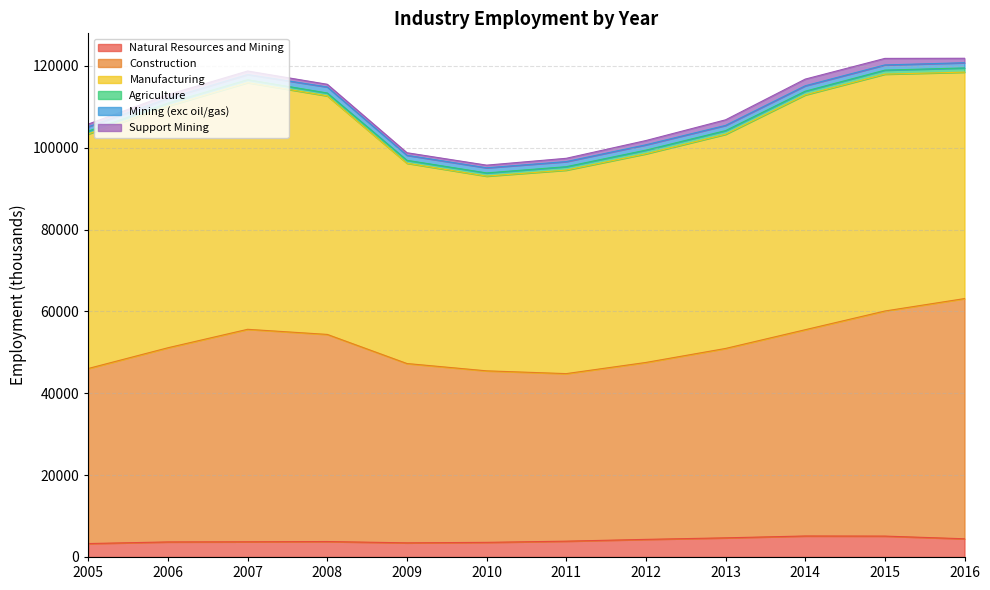

Rank the series at 2013 from lowest to highest value.

Agriculture, Mining (exc oil/gas), Support Mining, Natural Resources and Mining, Construction, Manufacturing